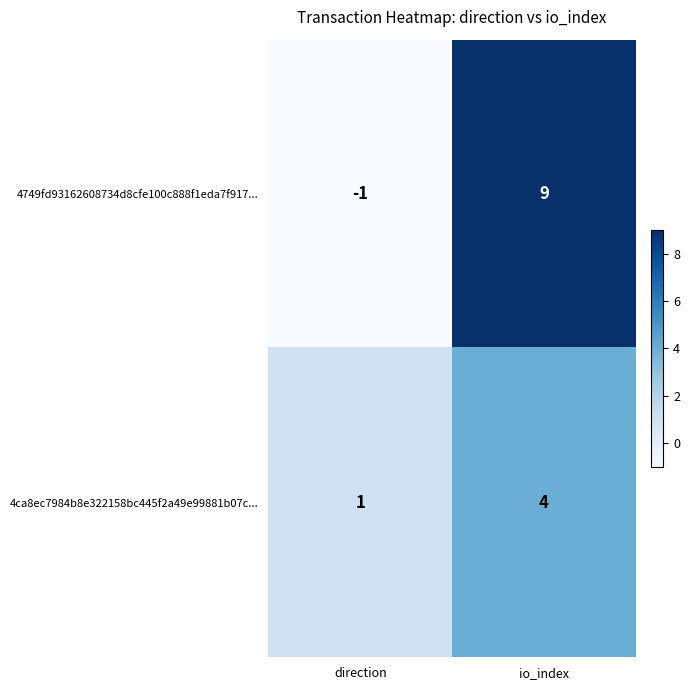

Rank the series by their average value, from highest to lowest.

4749fd93162608734d8cfe100c888f1eda7f917..., 4ca8ec7984b8e322158bc445f2a49e99881b07c...